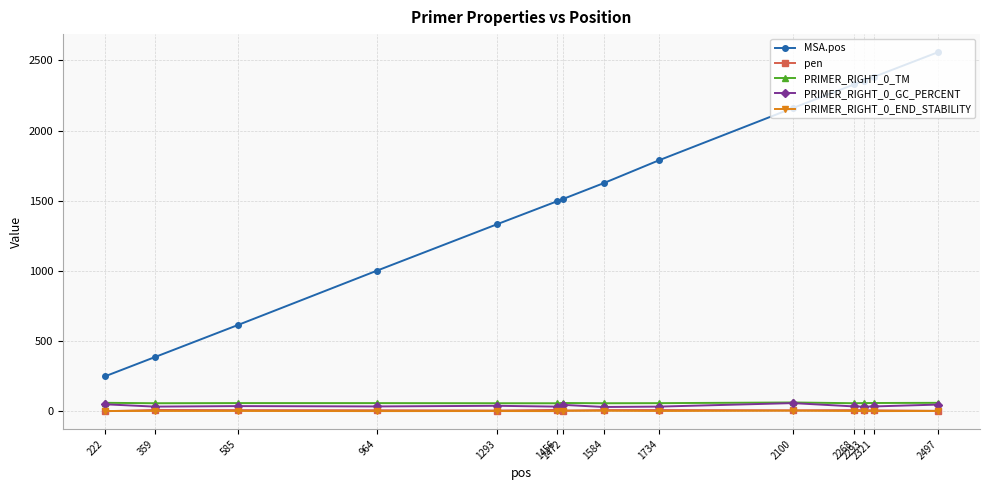

How many lines are shown in the chart?

5